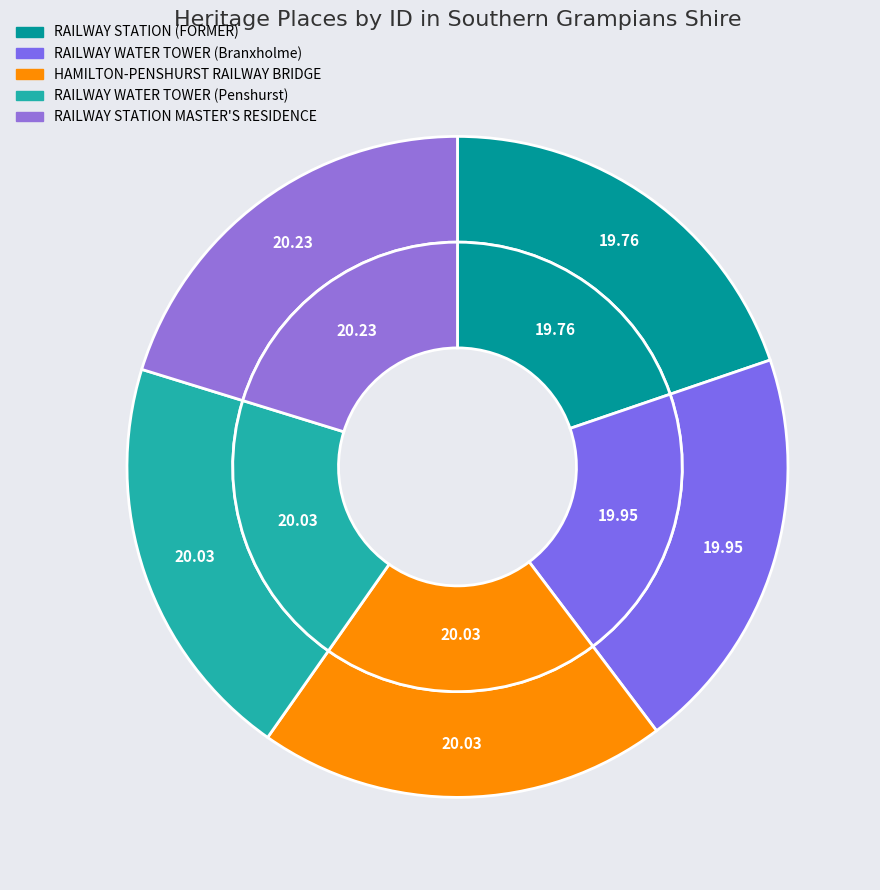

To the nearest percent, what percentage of the pie is RAILWAY WATER TOWER (Penshurst)?

20%